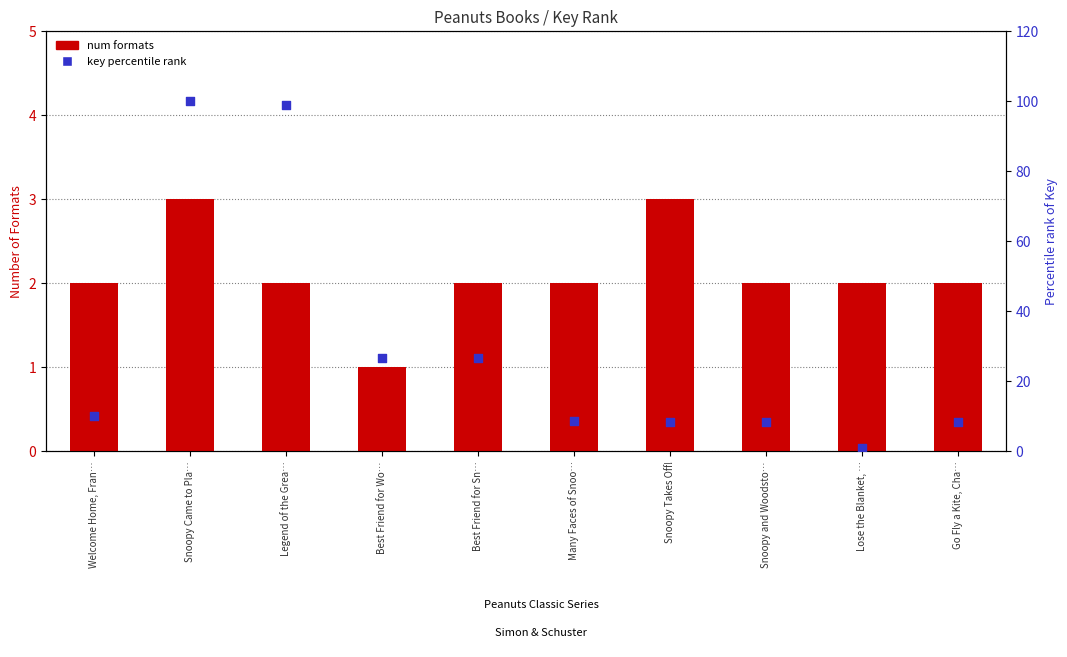

Which series has the largest total across all categories?

key percentile rank